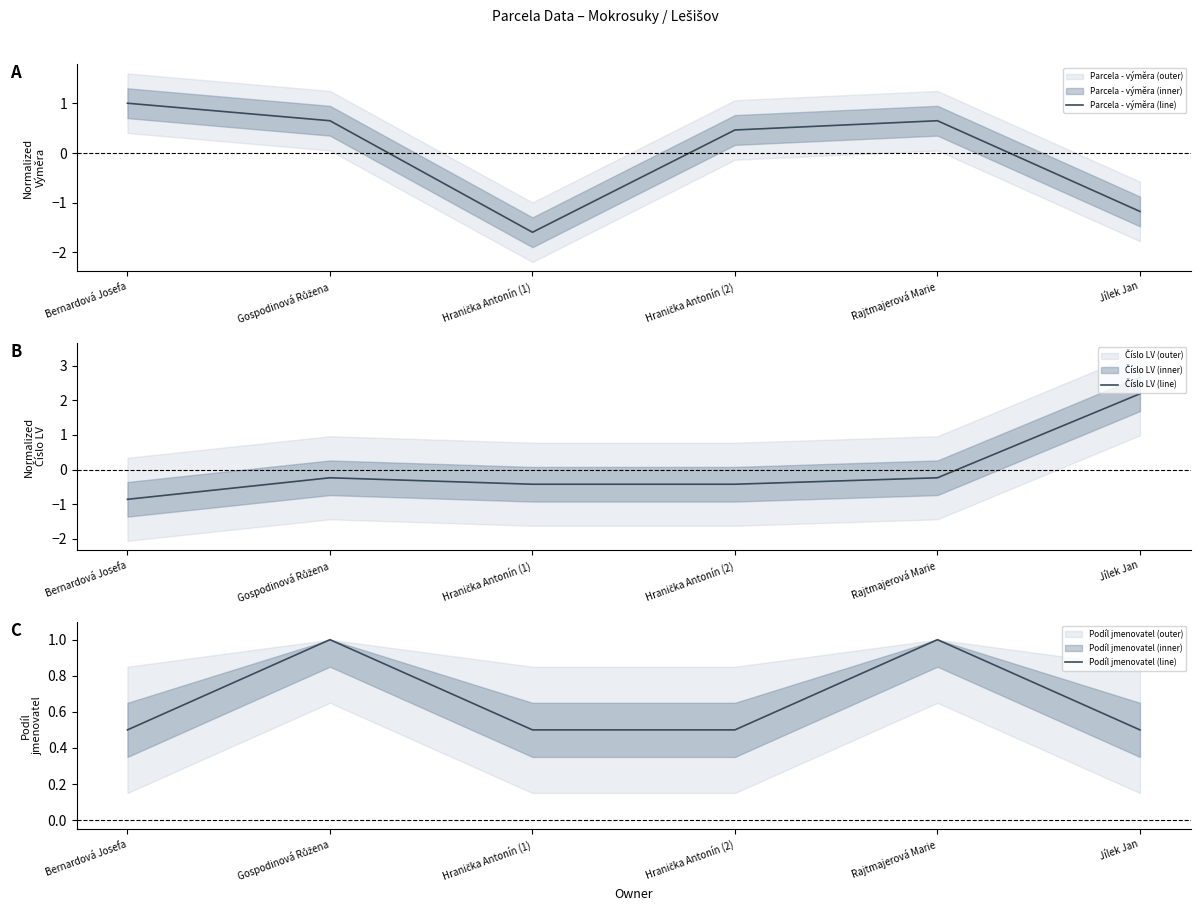

Is it true that Podíl jmenovatel (line) equals 0.2 at Bernardová Josefa?

False